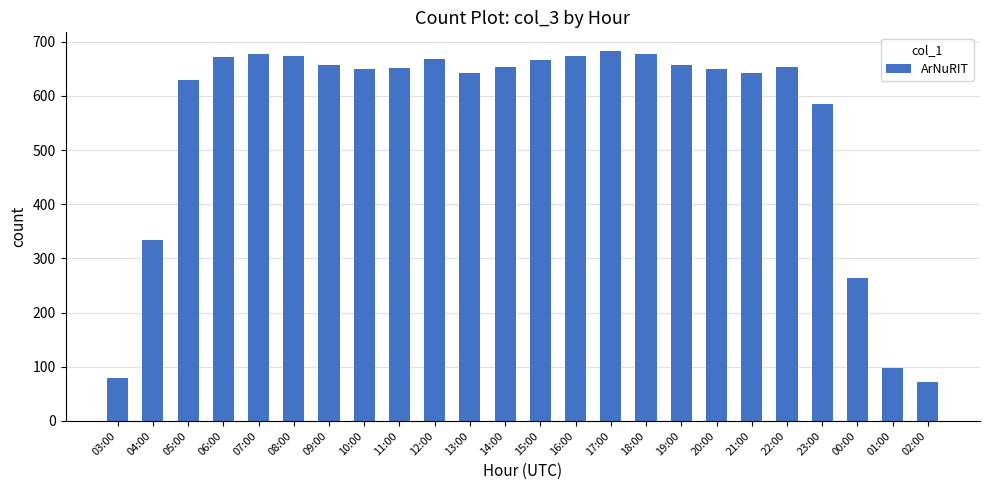

Where is the data nearest to the value 377?

04:00